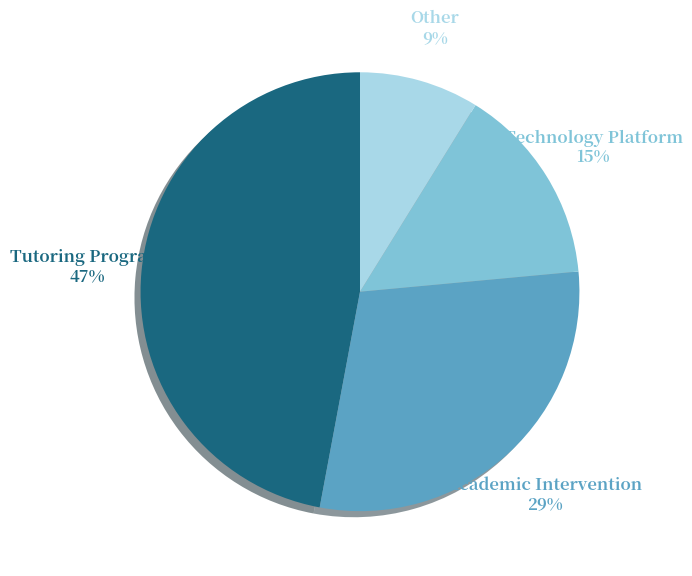

The Other slice represents 9% of the pie. True or false?

True